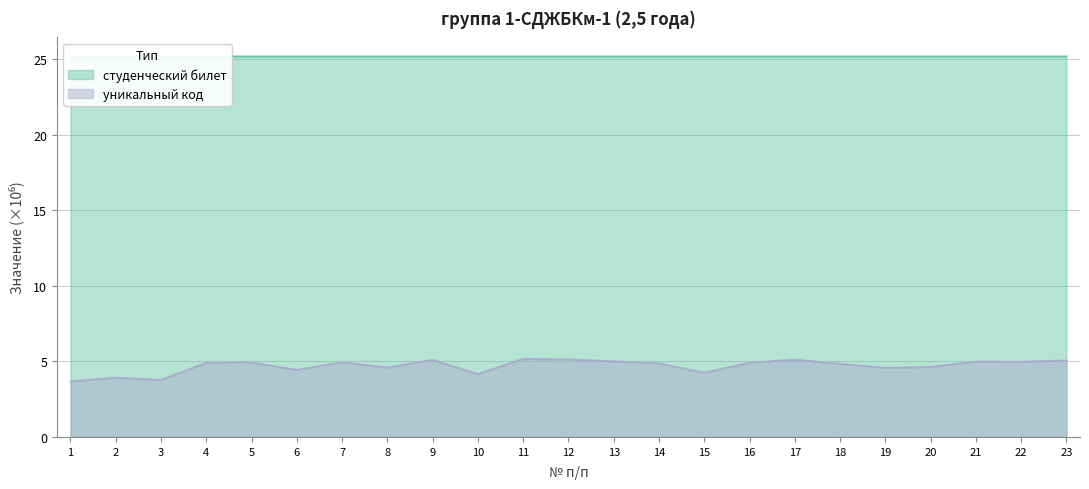

Where is студенческий билет nearest to the value 25?

9